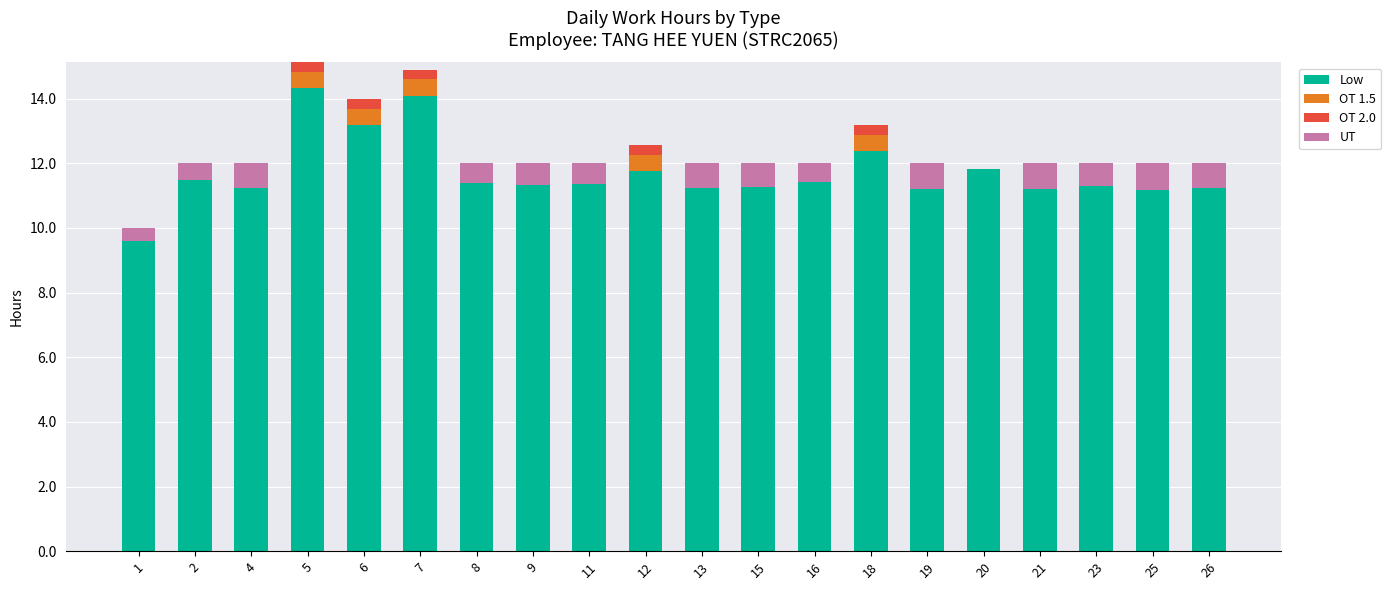

What is the total value across all series at 19?

12.0